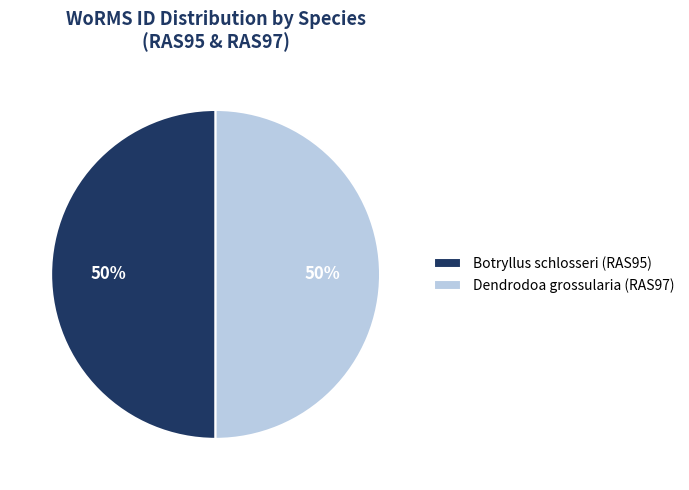

True or false: Dendrodoa grossularia (RAS97) accounts for 57% of the total.

False